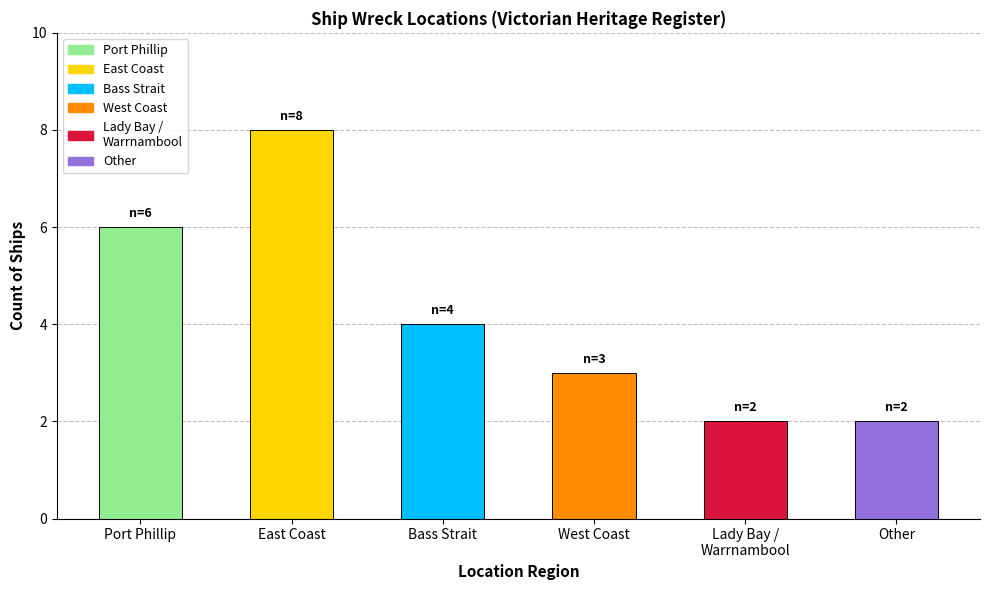

Reading left to right, extract all data points from this chart.

6	8	4	3	2	2